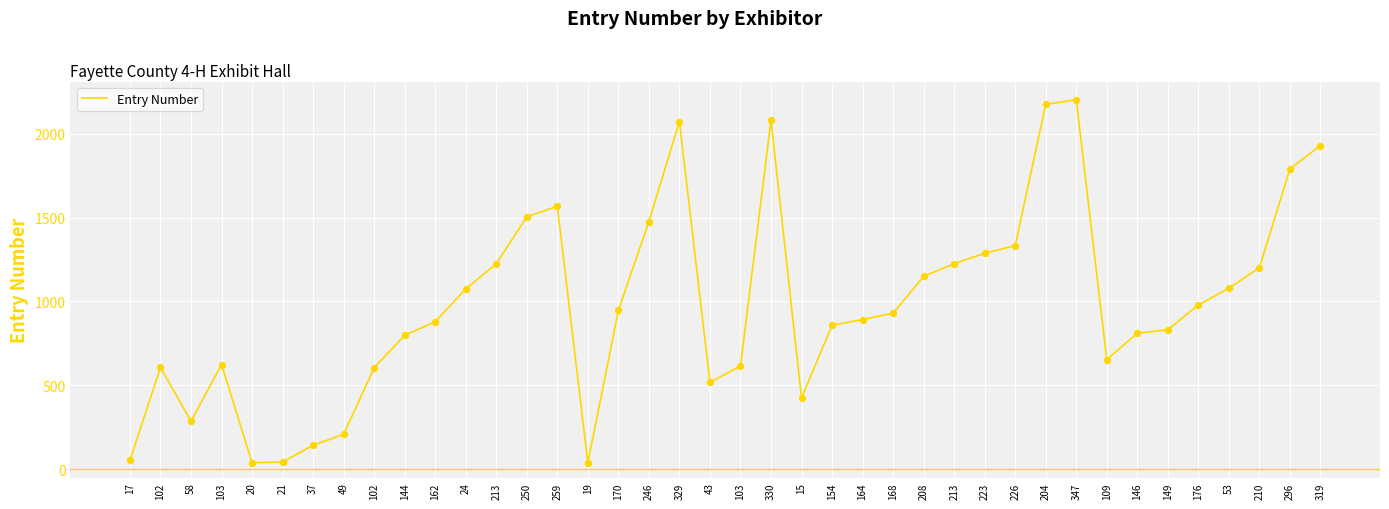

What is the change in value from 43 to 204?

+1656